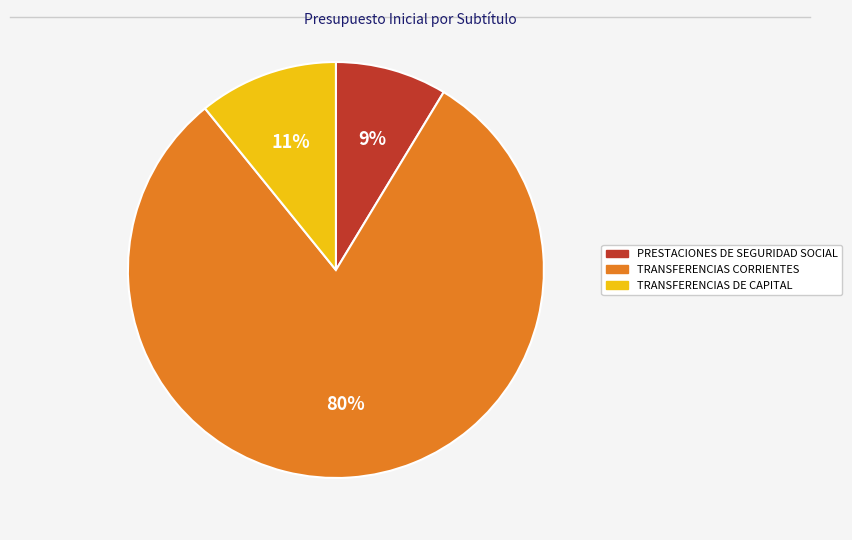

To the nearest percent, what is the combined percentage of TRANSFERENCIAS CORRIENTES and TRANSFERENCIAS DE CAPITAL?

91%